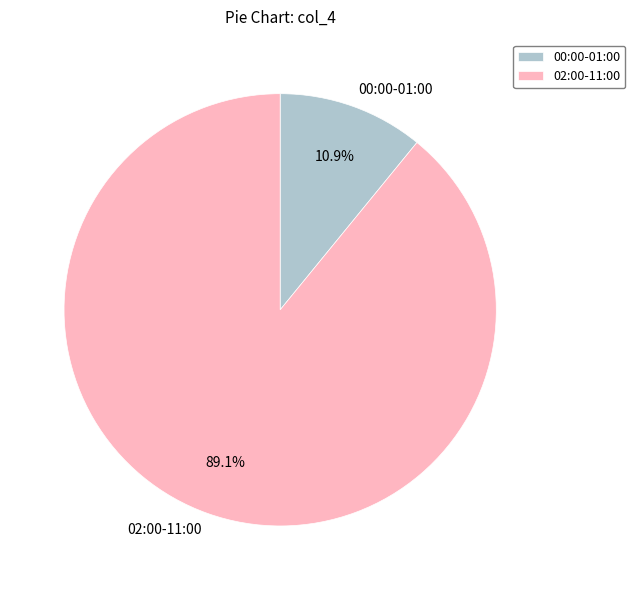

How many slices are in this pie chart?

2